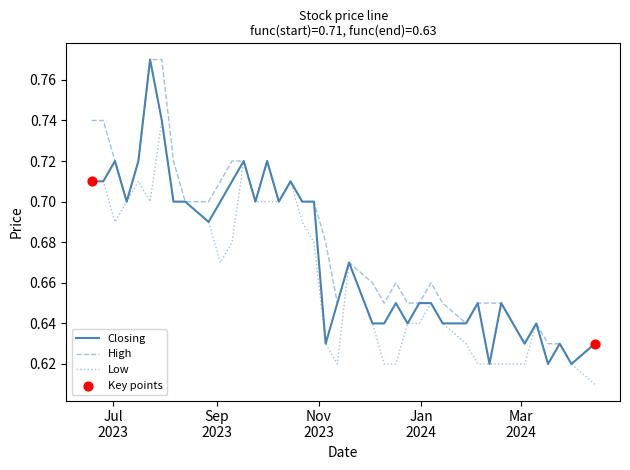

Which series has the largest total across all categories?

High